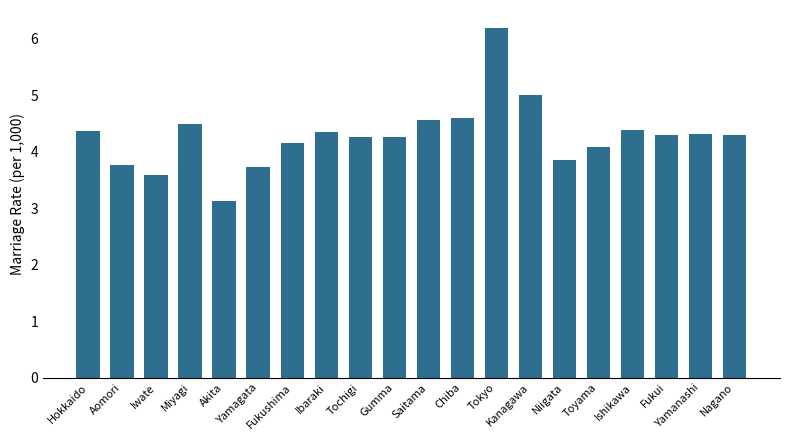

What is the smallest value displayed?

3.1